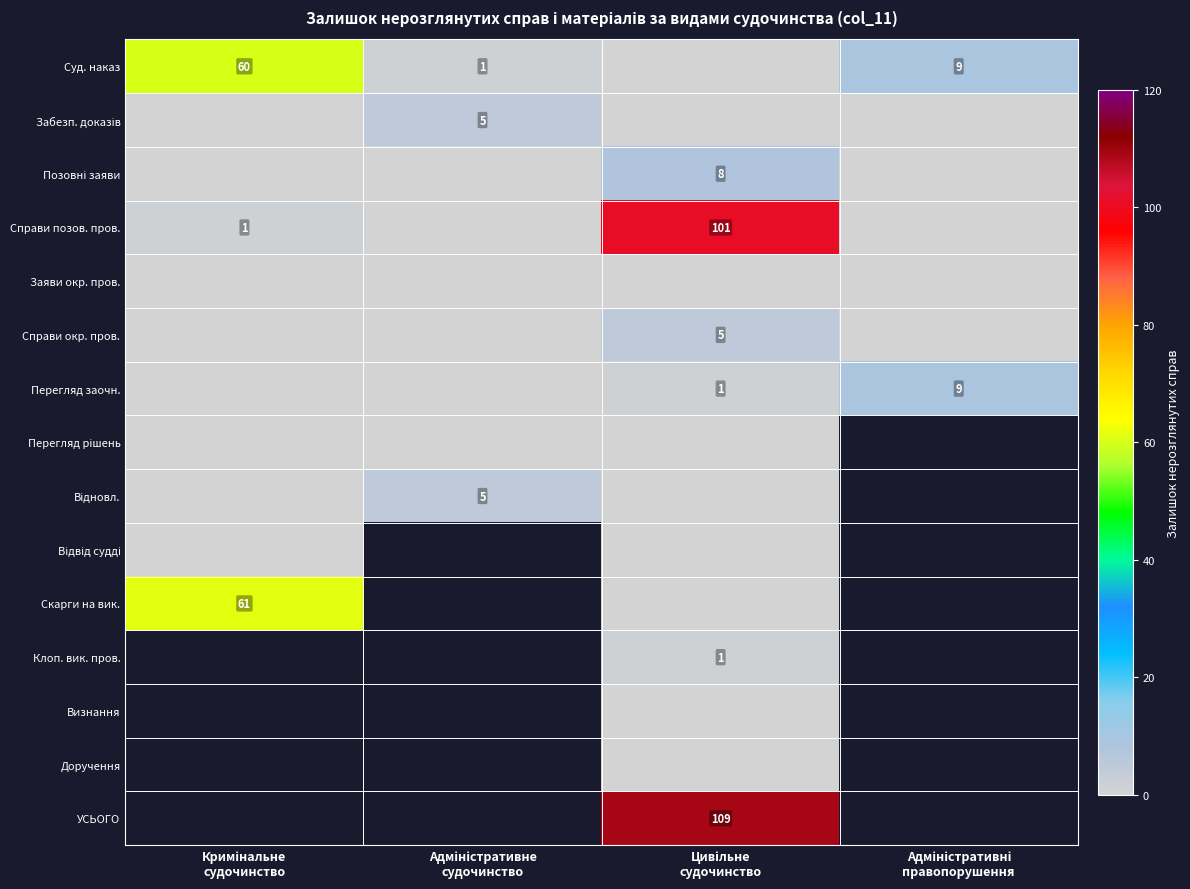

Between Адміністративні
правопорушення and Адміністративне
судочинство, which is larger?

Адміністративні
правопорушення